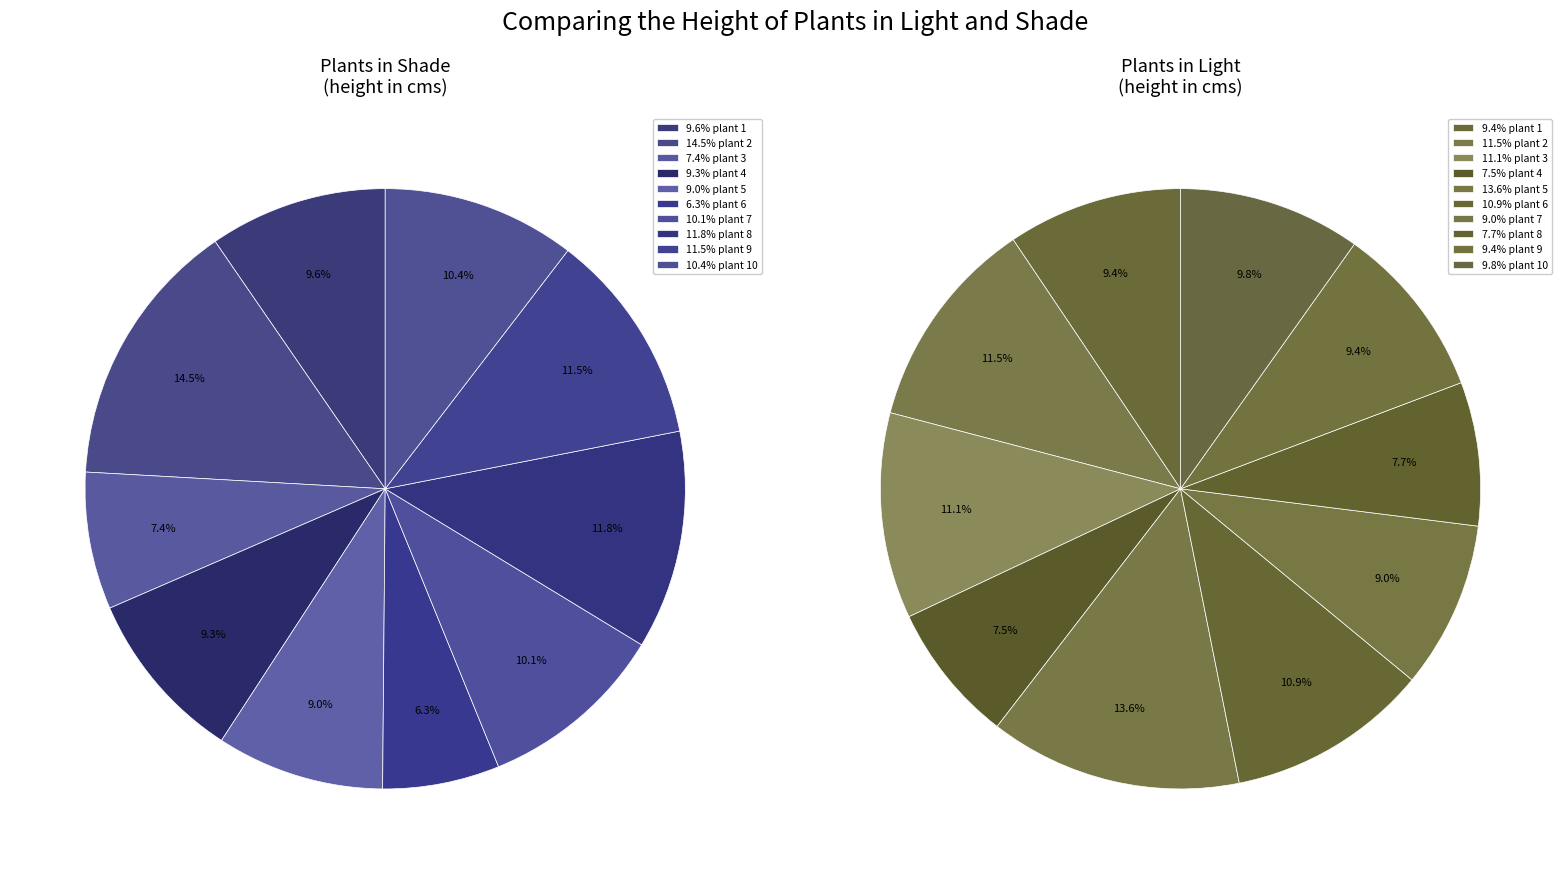

Rank the series by their average value, from highest to lowest.

plants in light, plants in shade